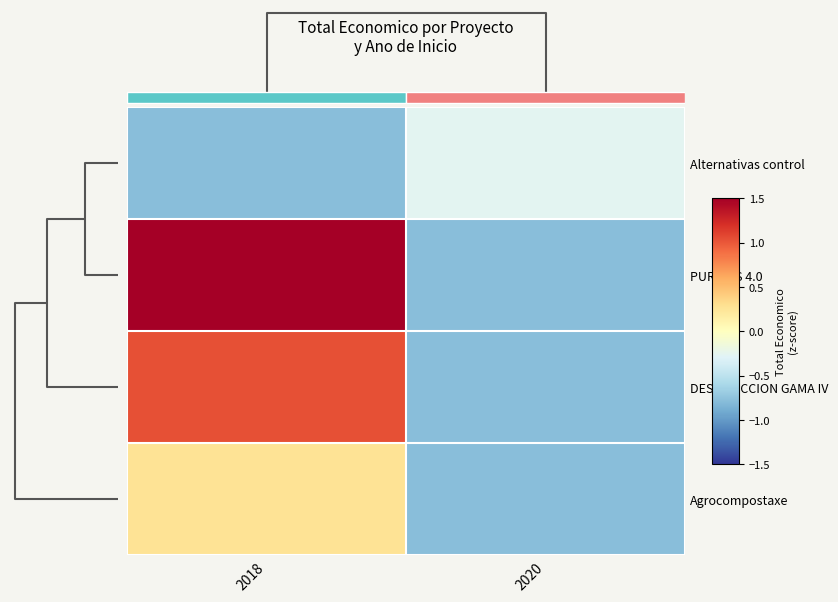

List the labels in order of PURINAS 4.0 value, smallest first.

2020, 2018